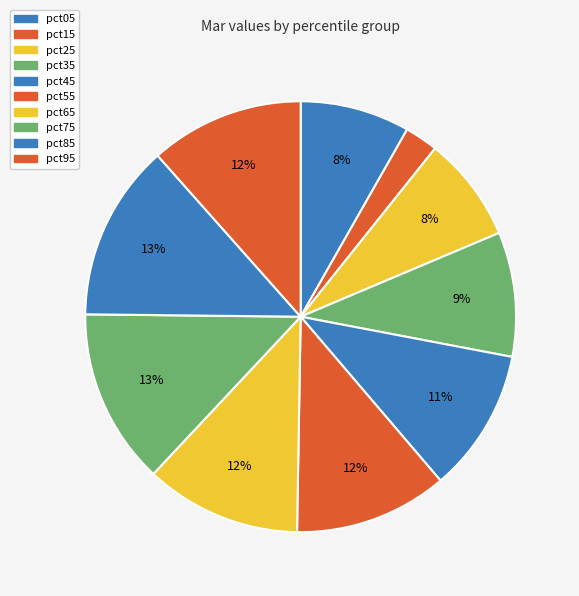

Does pct25 account for over 50% of the chart?

No